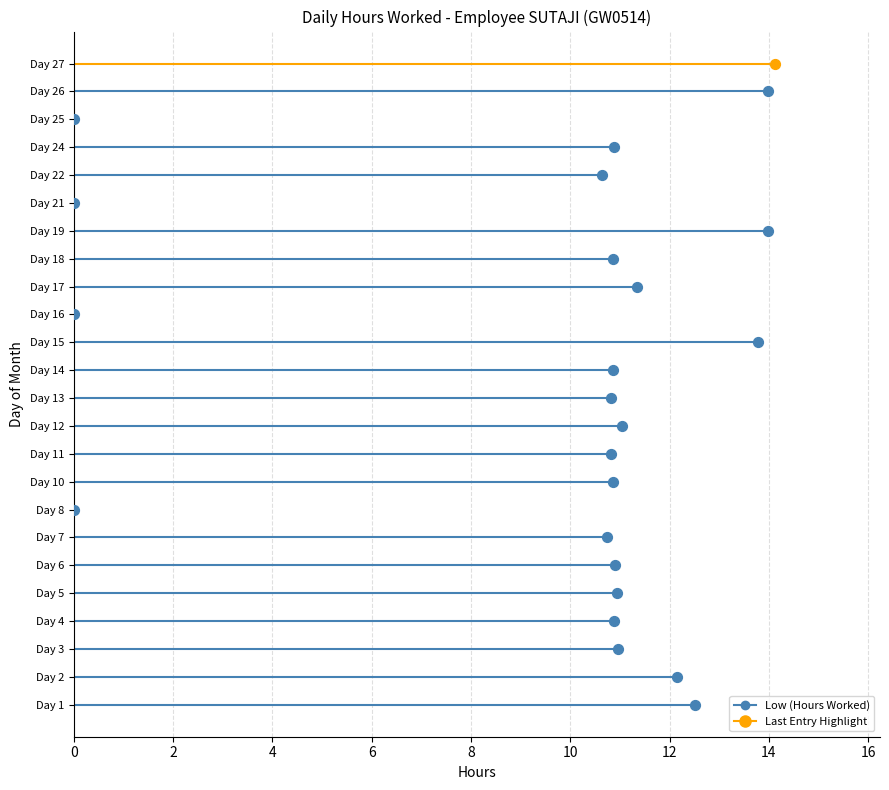

What is the change in value from 21 to 27?

+14.1